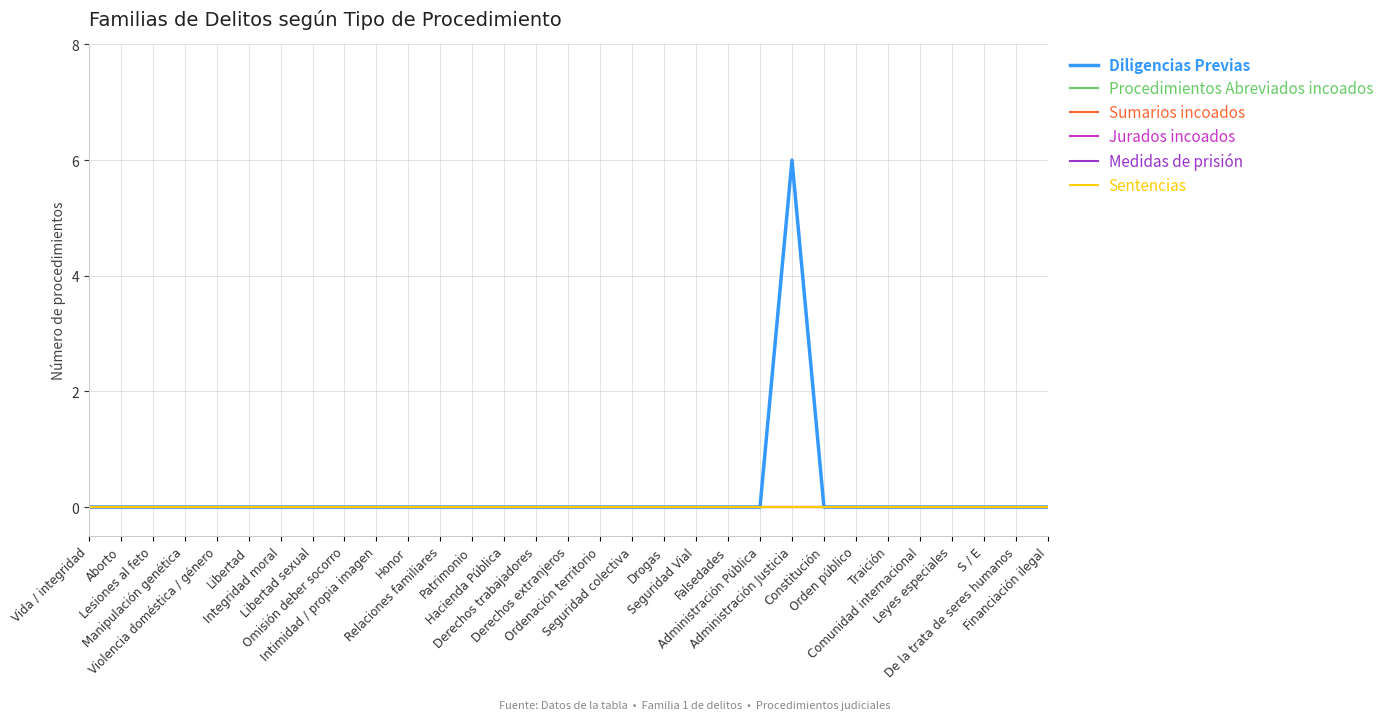

Which series has the largest total across all categories?

Diligencias Previas